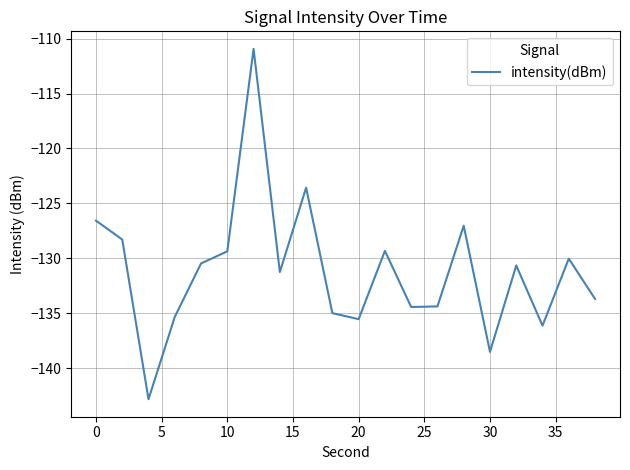

What is the smallest value displayed?

-142.8